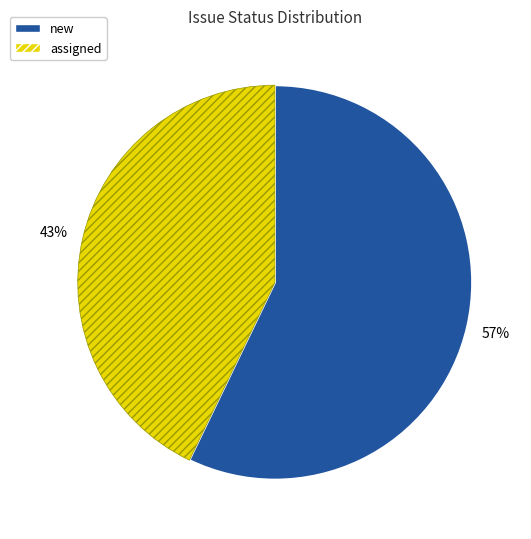

To the nearest percent, what percentage of the pie is assigned?

43%